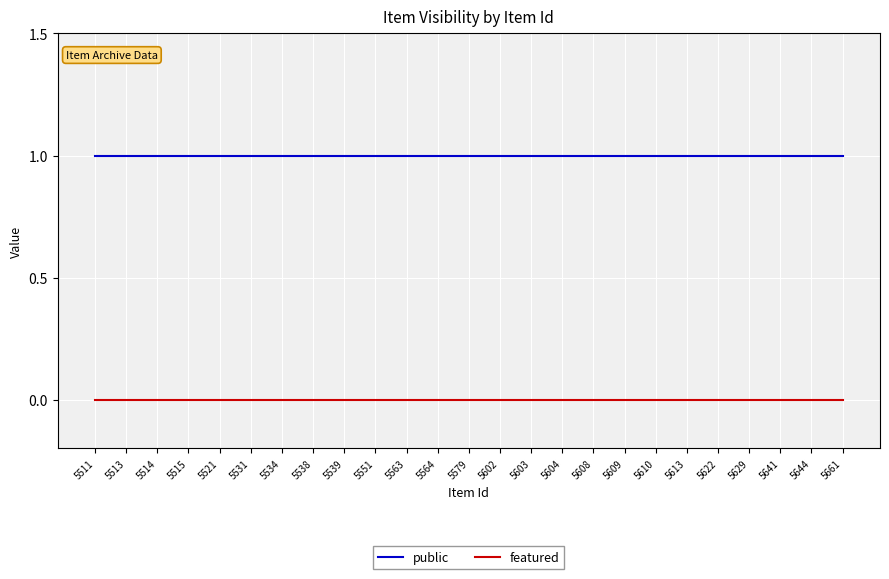

The public series shows 1 at 5551. True or false?

True